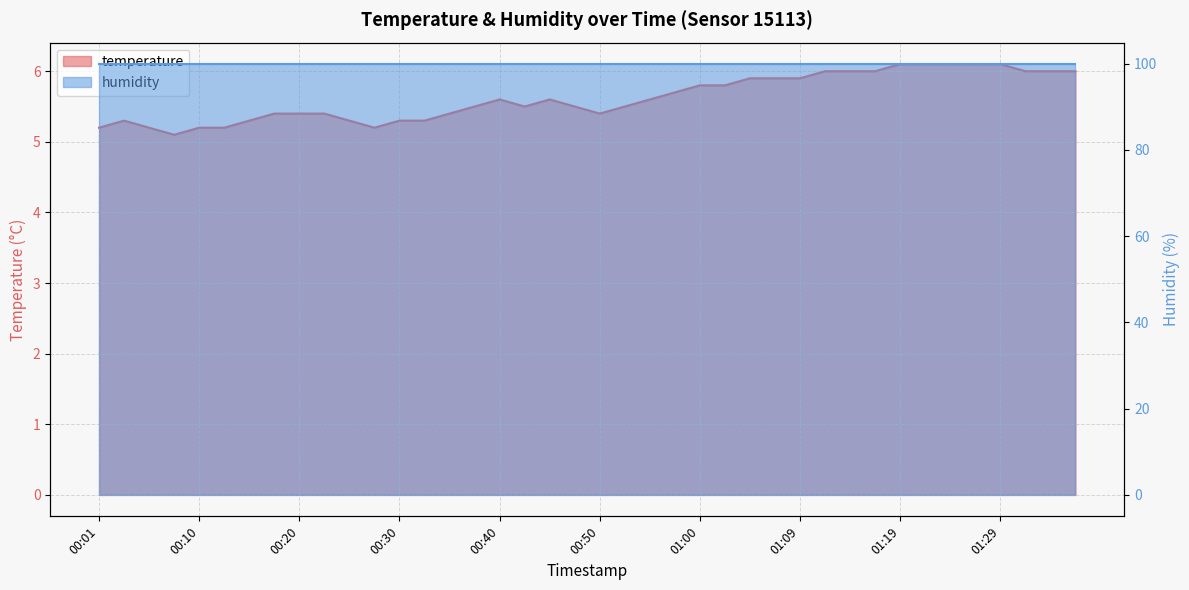

True or false: the data shows 5.3 at 00:15.

True